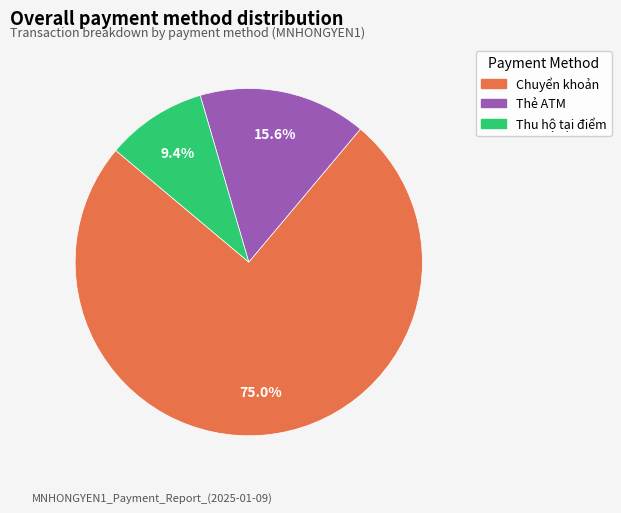

To the nearest percent, what is the combined percentage of Thu hộ tại điểm and Thẻ ATM?

25%